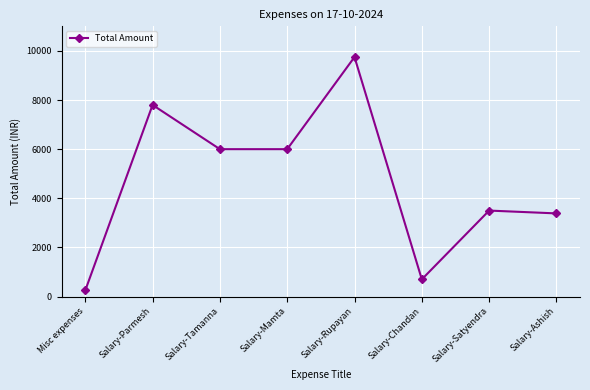

Which category has the lowest value across all series?

Misc expenses